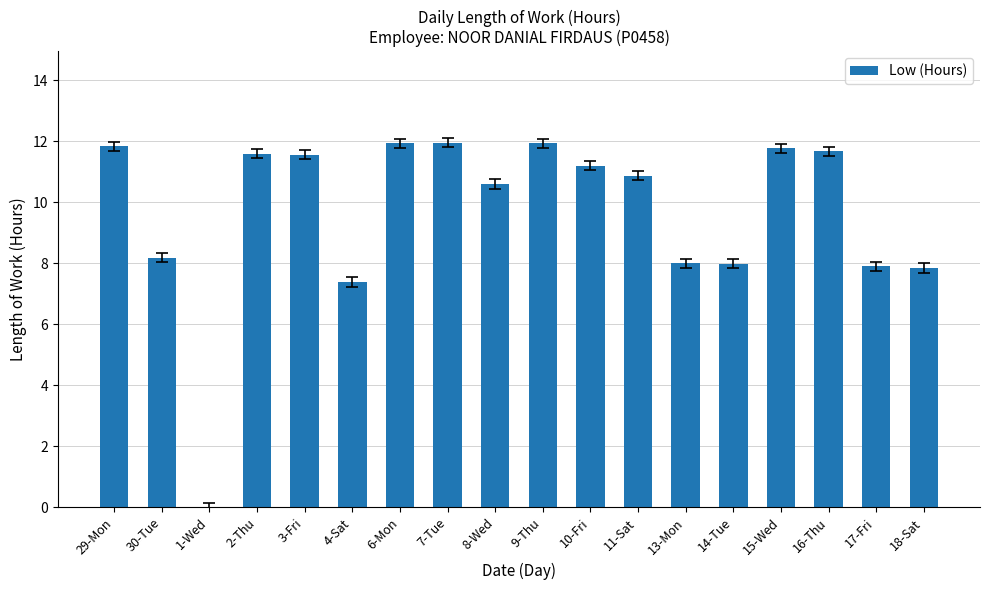

How many categories are shown in the chart?

18